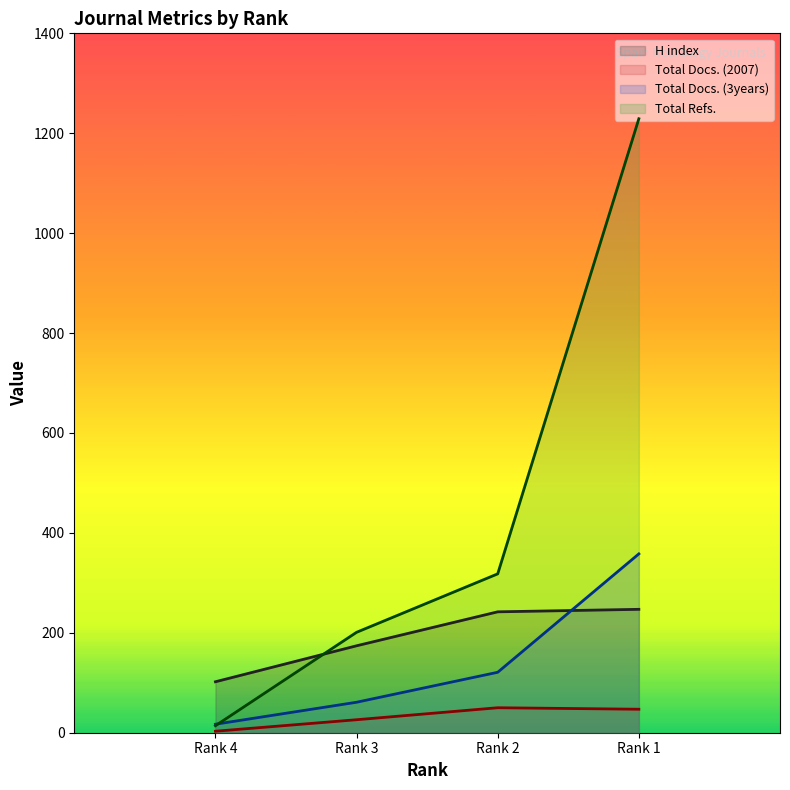

Rank the series at Rank 1 from lowest to highest value.

Total Docs. (2007), H index, Total Docs. (3years), Total Refs.